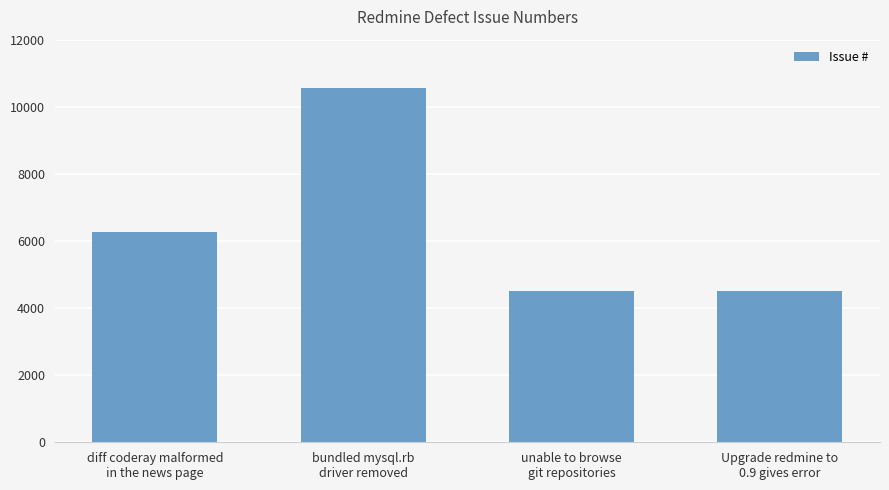

What is the average value?

6460